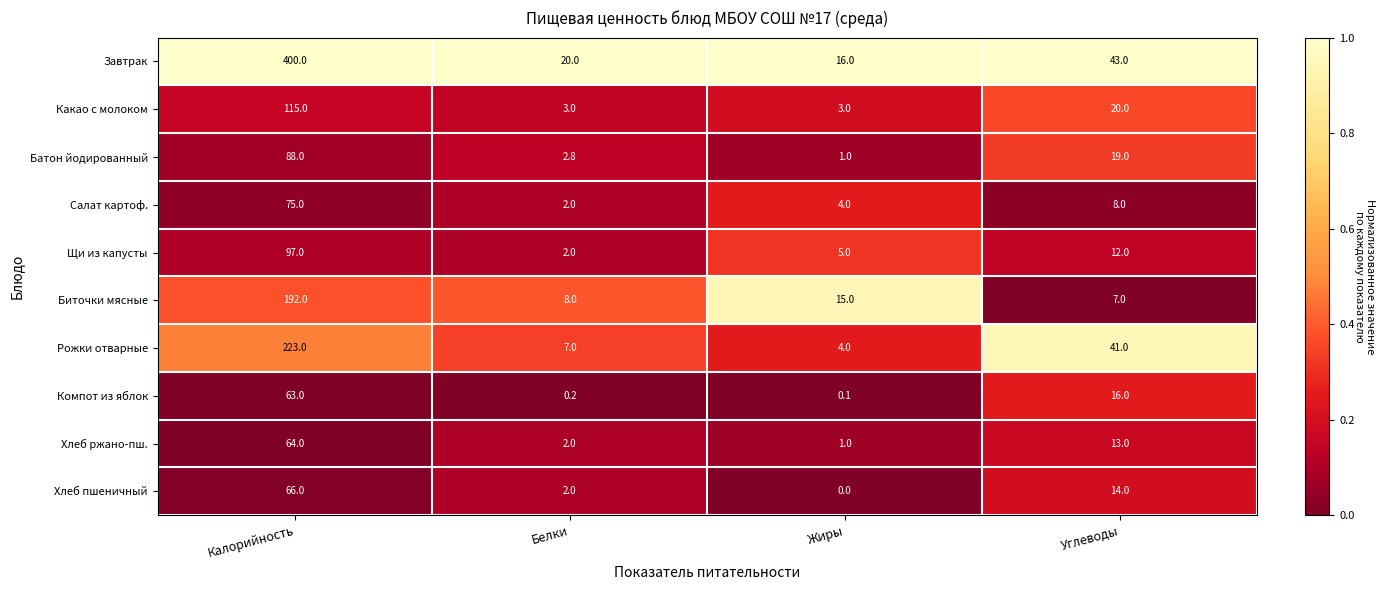

What value does the Завтрак series have at Углеводы?

43.0